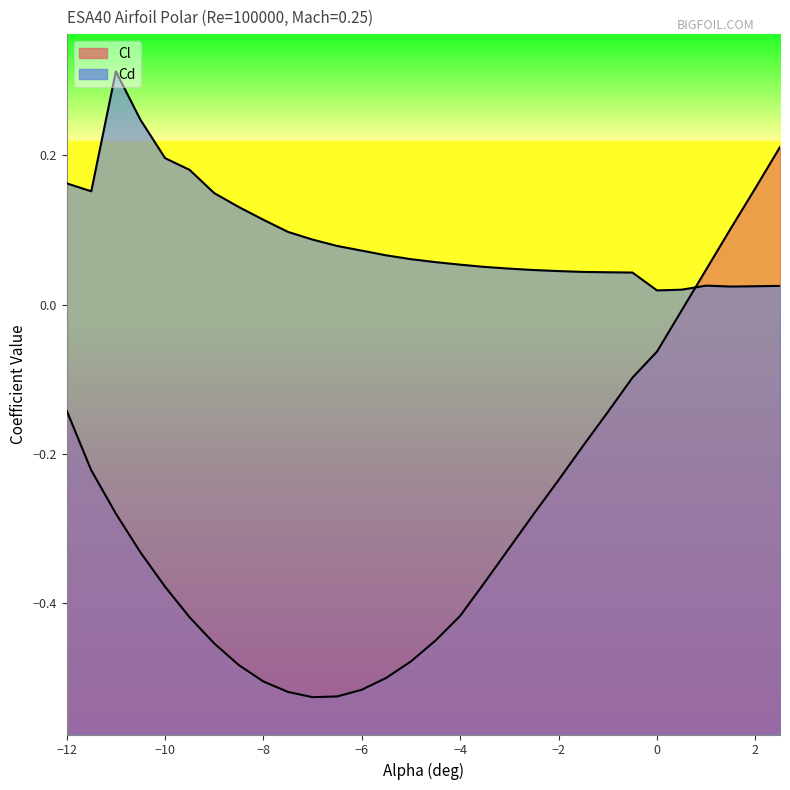

What is the difference between the maximum and minimum values in the Cl series?

0.7